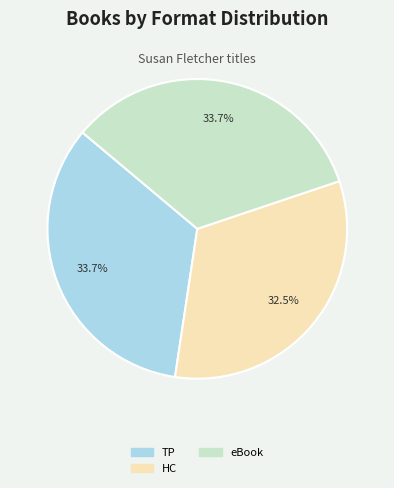

How many segments does this pie chart have?

3